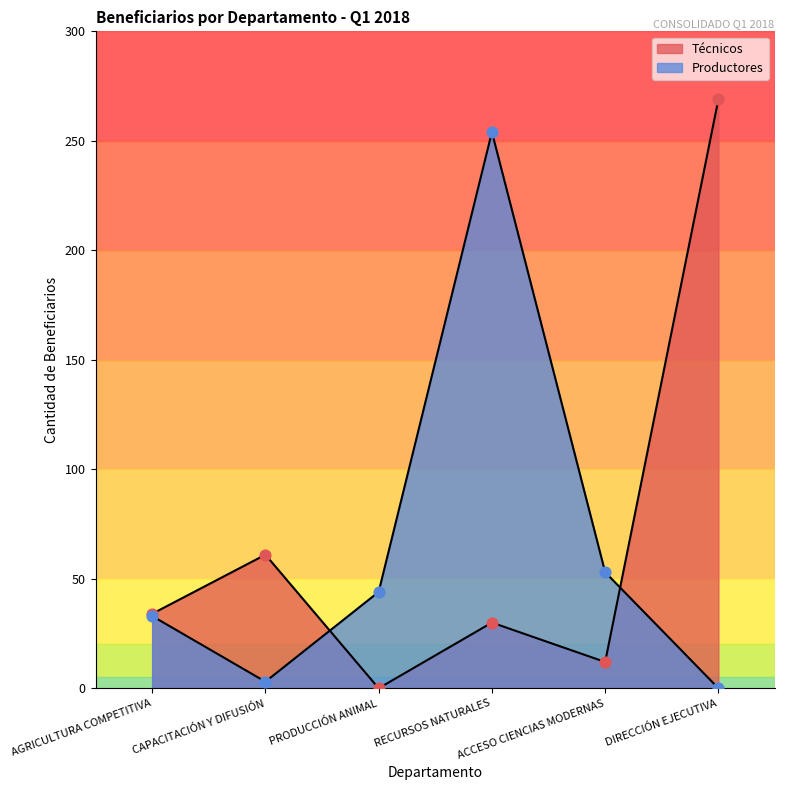

What are all the series names shown in the legend?

Técnicos, Productores